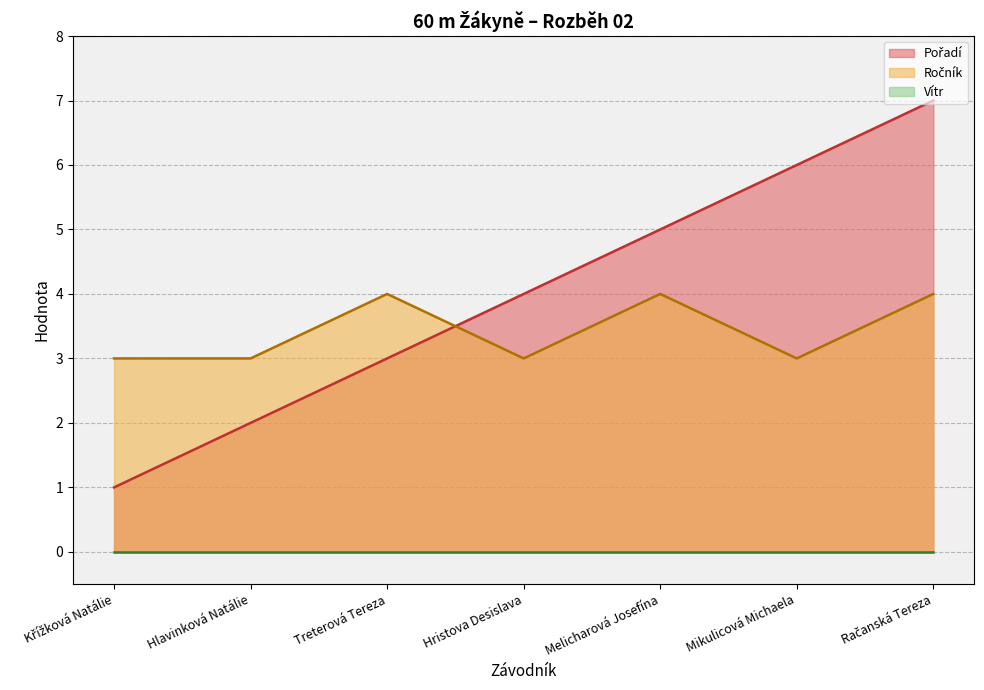

True or false: Pořadí has more than 1 interior local peaks.

False